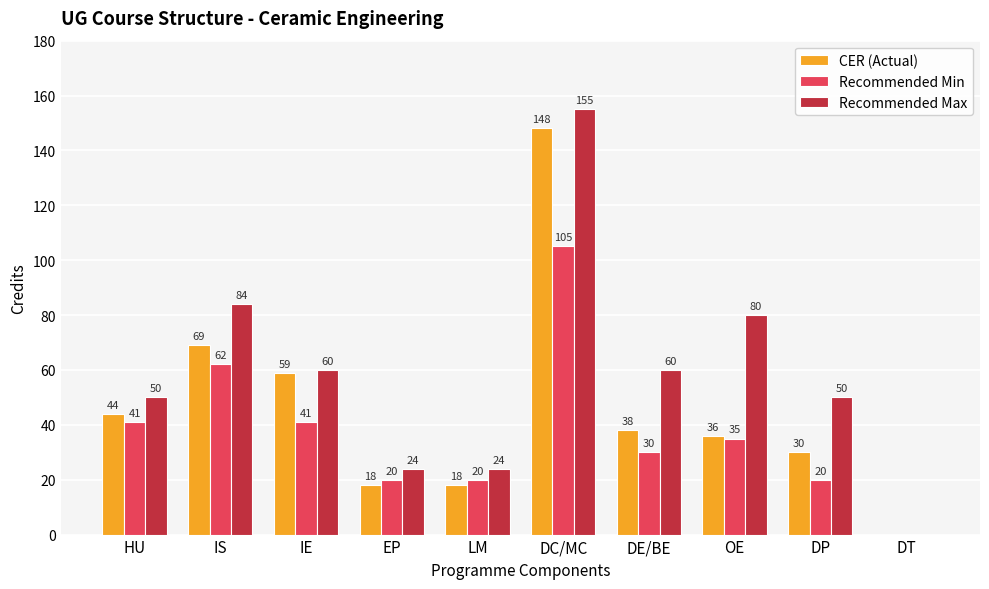

Is the value of CER (Actual) at DC/MC greater than the value of Recommended Min at IE?

Yes